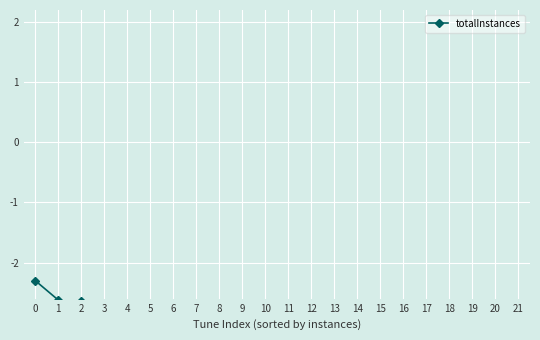

What is the value of the 15th point from the left?

-6.8